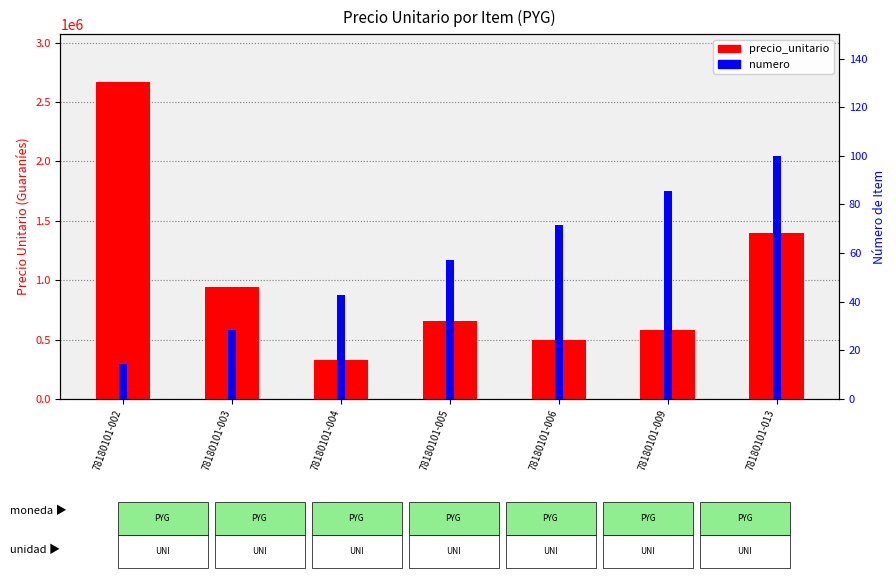

How many values in the numero series are below 57?

3